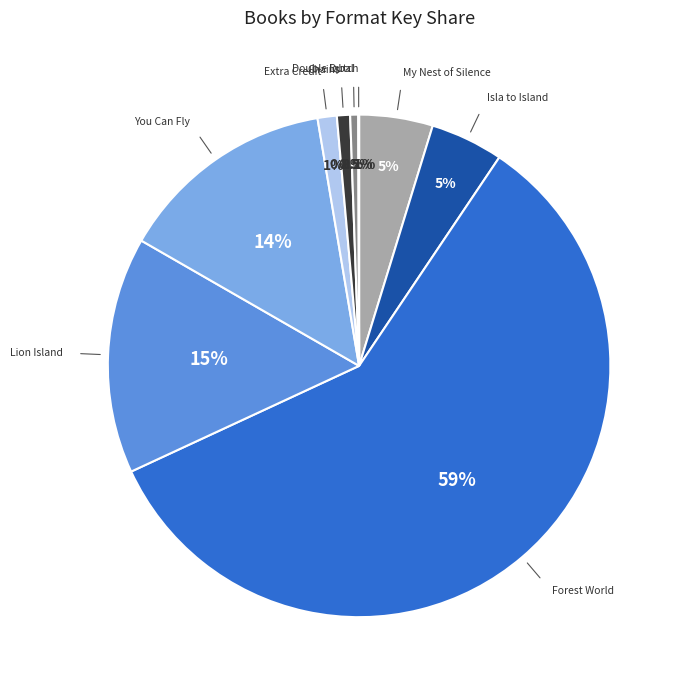

Count the number of slices in the pie.

9